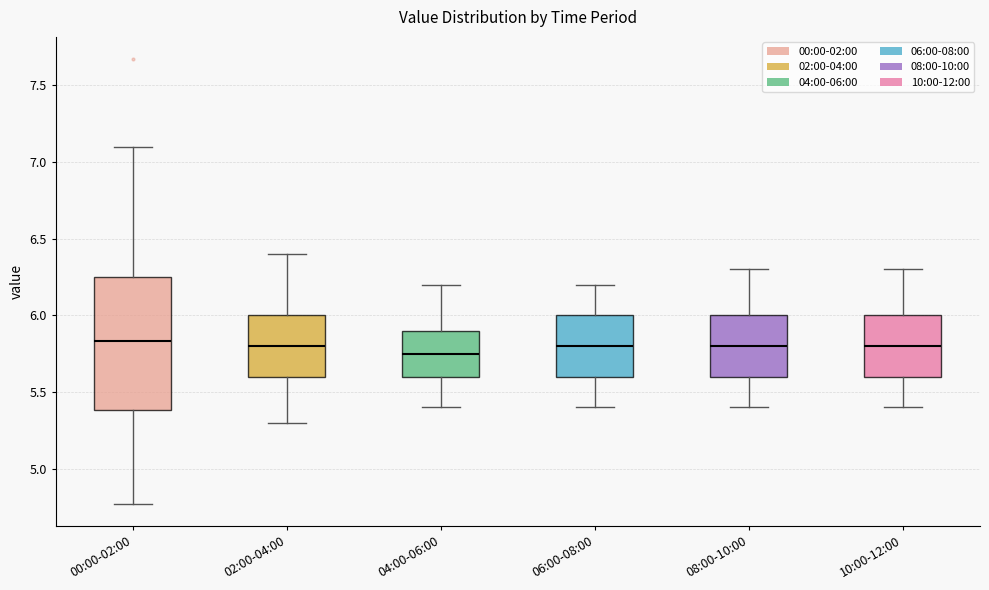

Reading left to right, transcribe this box plot: for each box, give where its median line is, the range the box spans, and where its two whiskers end, as read against the y-axis. The values are not printed on the chart, so give them approximately, as read against the axis.

00:00-02:00: median 5.85, box 5.40 to 6.25, whiskers 4.75 to 7.10
02:00-04:00: median 5.80, box 5.60 to 6.00, whiskers 5.30 to 6.40
04:00-06:00: median 5.75, box 5.60 to 5.90, whiskers 5.40 to 6.20
06:00-08:00: median 5.80, box 5.60 to 6.00, whiskers 5.40 to 6.20
08:00-10:00: median 5.80, box 5.60 to 6.00, whiskers 5.40 to 6.30
10:00-12:00: median 5.80, box 5.60 to 6.00, whiskers 5.40 to 6.30